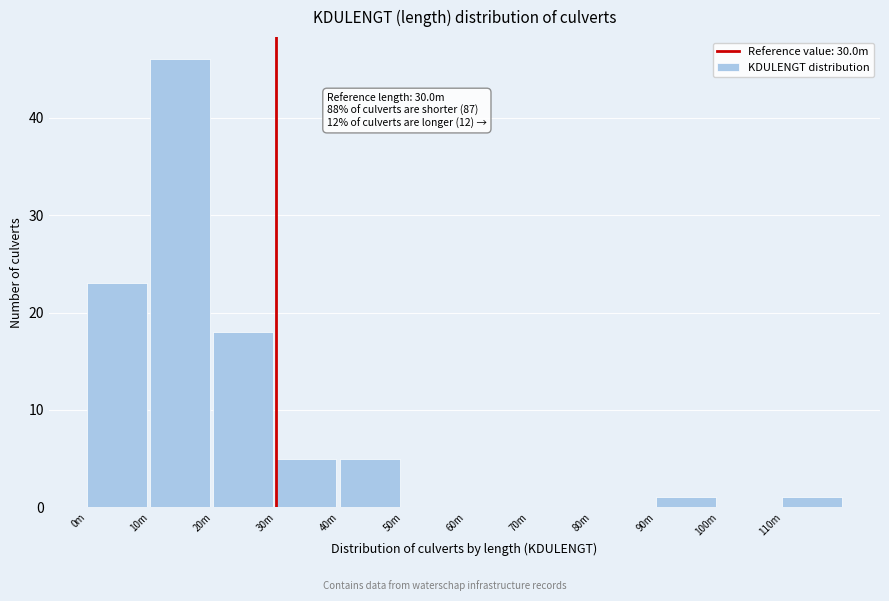

Reading left to right, what are all the values shown in this chart?

0m=23	10m=46	20m=18	30m=5	40m=5	50m=0	60m=0	70m=0	80m=0	90m=1	100m=0	110m=1